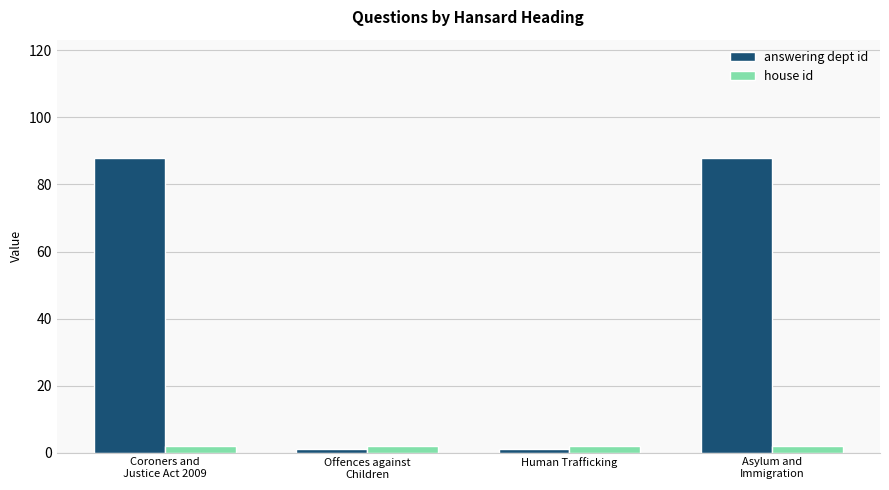

What are all the series names shown in the legend?

answering dept id, house id